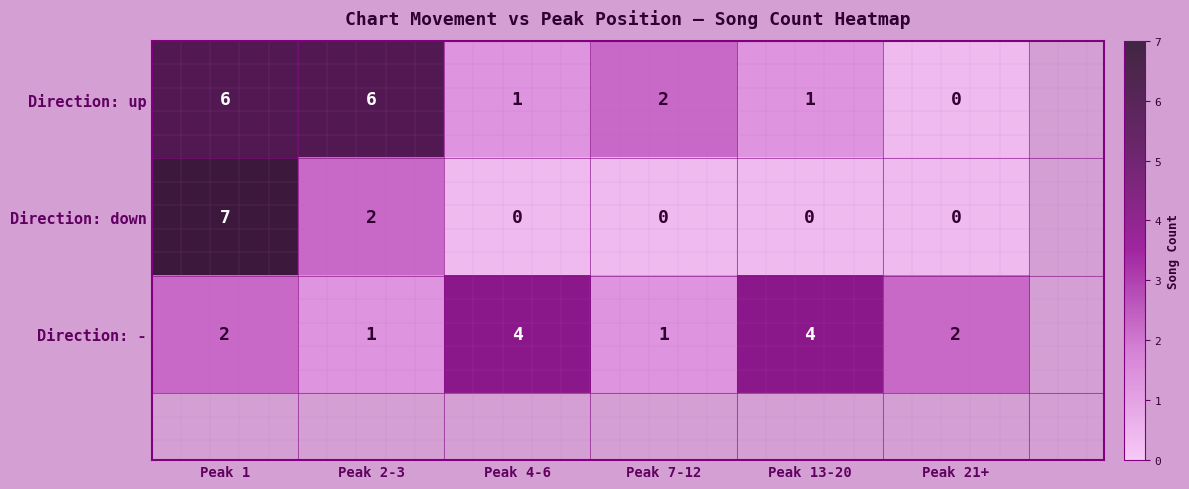

Reading left to right, transcribe all the data shown in this chart.

Direction: up: Peak 1=6	Peak 2-3=6	Peak 4-6=1	Peak 7-12=2	Peak 13-20=1	Peak 21+=0
Direction: down: Peak 1=7	Peak 2-3=2	Peak 4-6=0	Peak 7-12=0	Peak 13-20=0	Peak 21+=0
Direction: -: Peak 1=2	Peak 2-3=1	Peak 4-6=4	Peak 7-12=1	Peak 13-20=4	Peak 21+=2